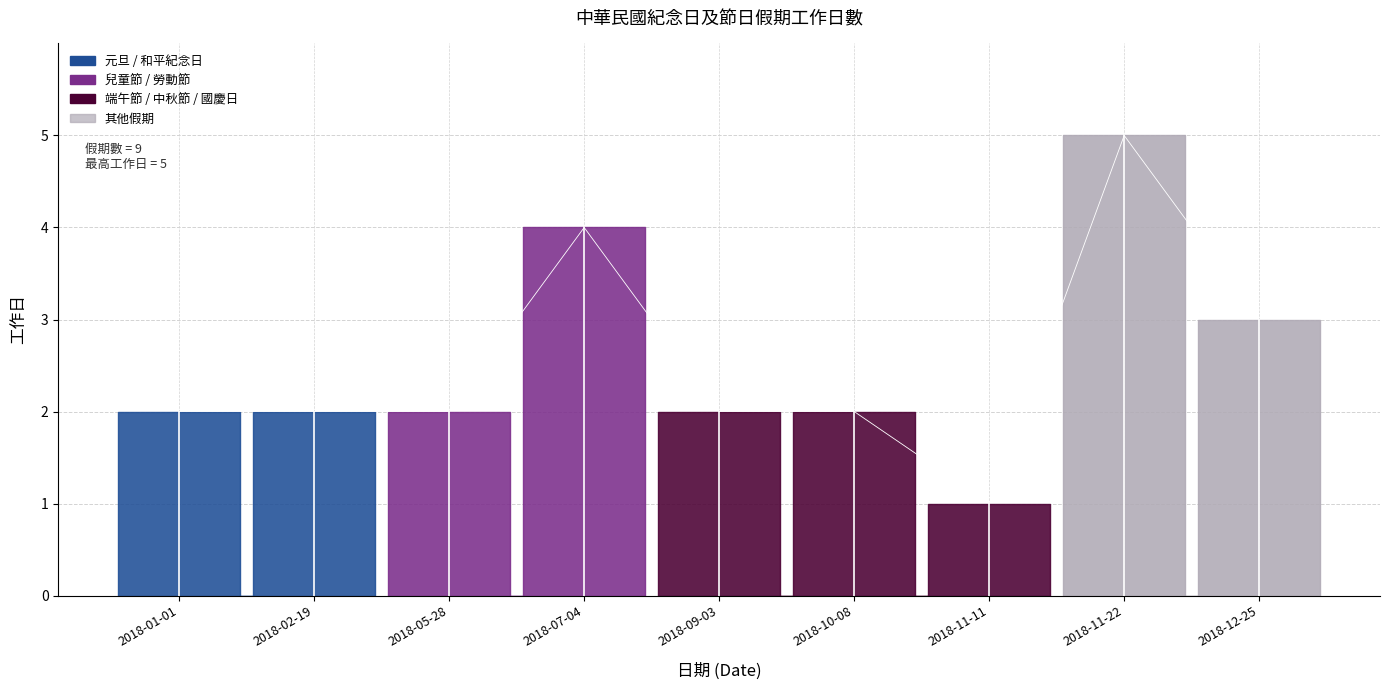

What is the difference between the values at 2018-02-19 and 2018-11-22?

3